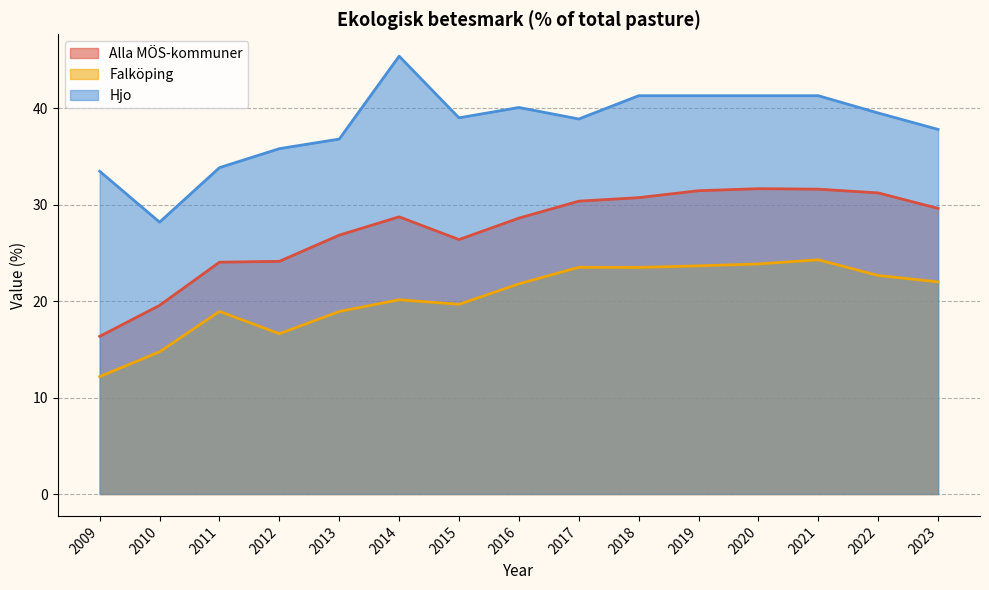

Reading left to right, list all the values displayed in this chart.

Alla MÖS-kommuner: 16.3	19.6	24.0	24.1	26.8	28.7	26.4	28.6	30.4	30.7	31.4	31.7	31.6	31.2	29.6
Falköping: 12.2	14.7	18.9	16.6	18.9	20.1	19.7	21.8	23.5	23.5	23.7	23.9	24.3	22.7	22.0
Hjo: 33.5	28.2	33.8	35.8	36.8	45.4	39.0	40.1	38.9	41.3	41.3	41.3	41.3	39.5	37.8